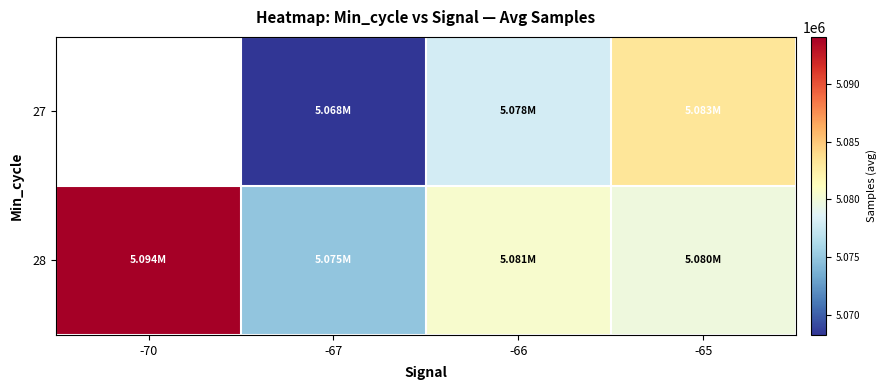

List the series in order of their peak value, highest first.

27, 28